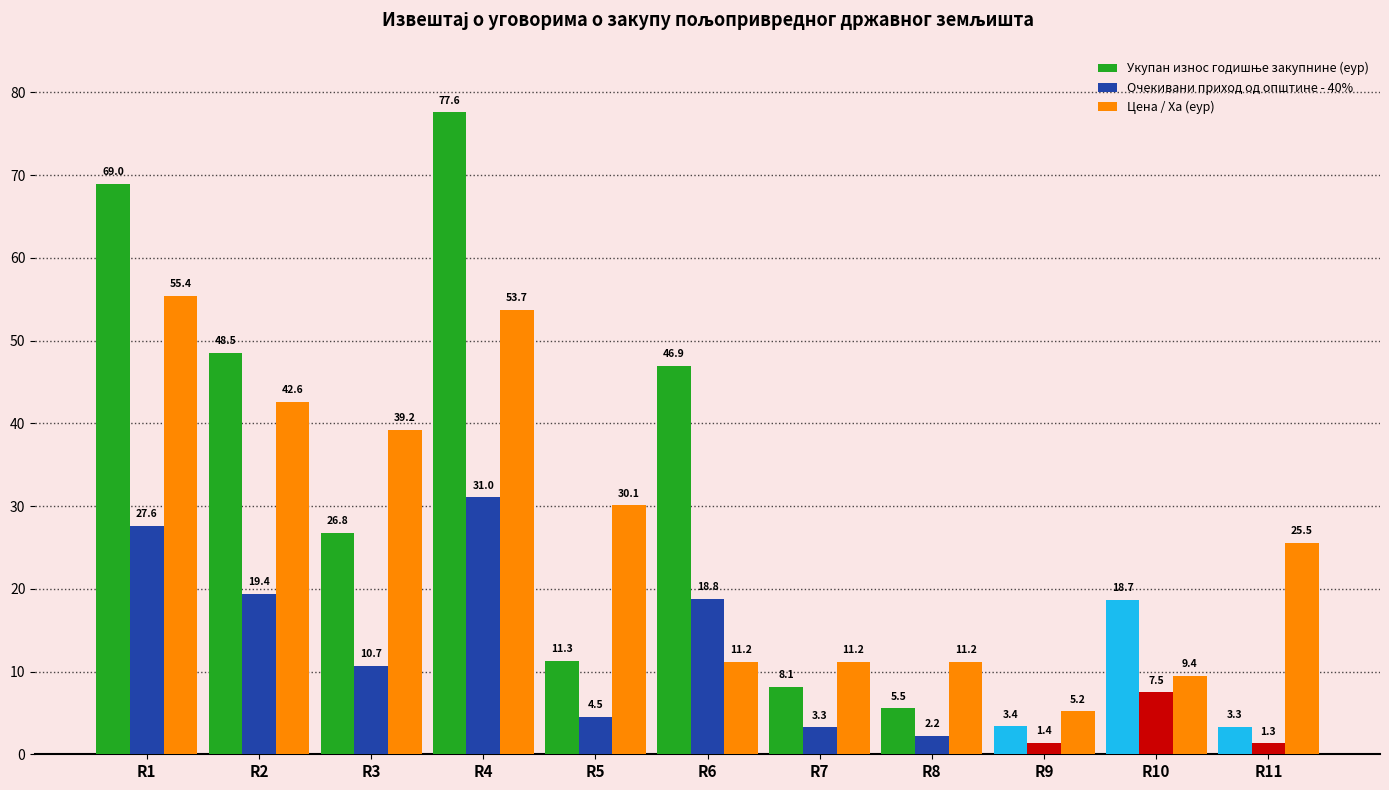

What is the difference between the highest and lowest values at R5?

25.6